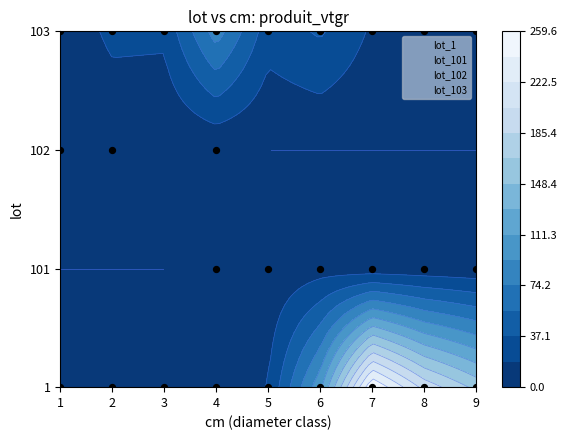

How many series are shown in this chart?

4